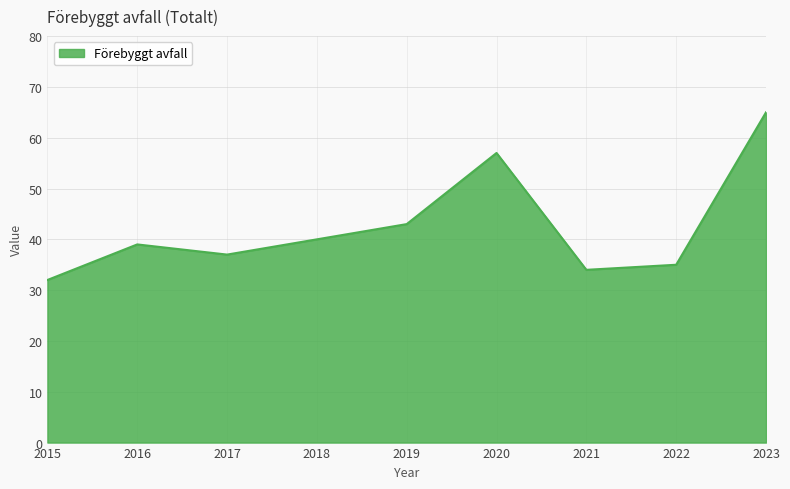

What is the smallest value displayed?

32